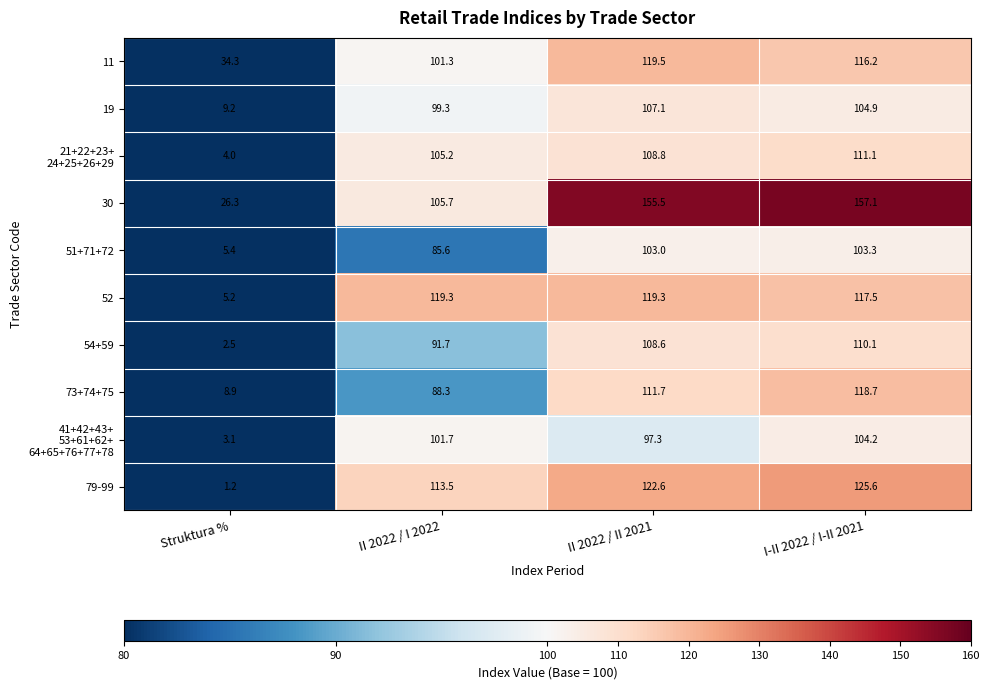

What is the sum of all 52 values?

361.3